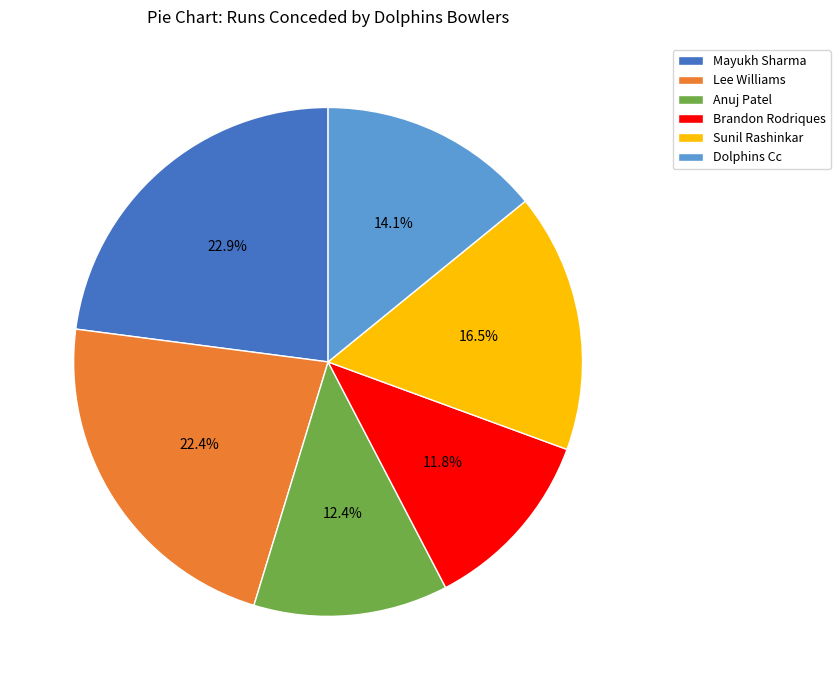

To the nearest percent, what percentage of the pie is Brandon Rodriques?

12%